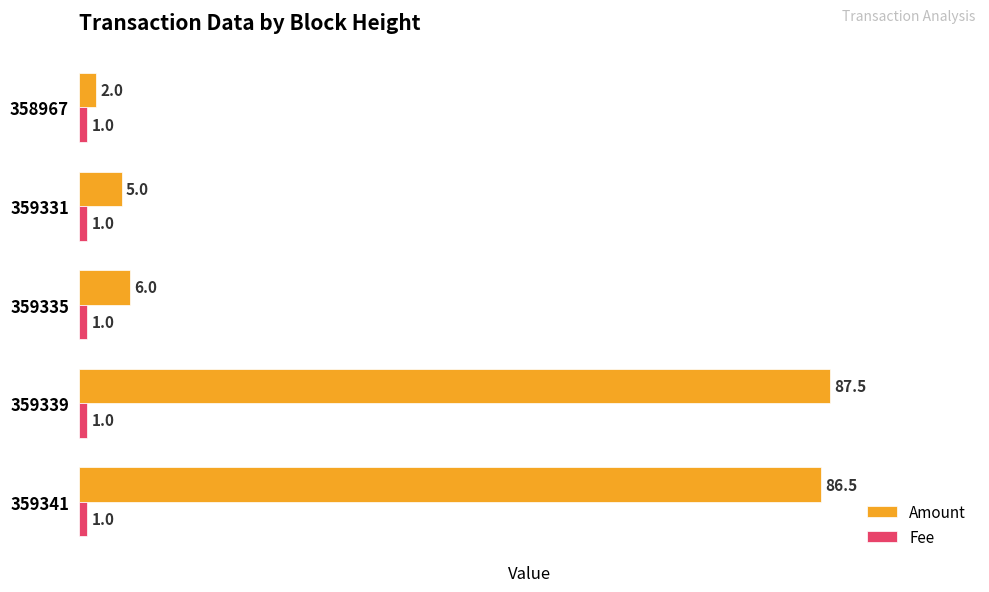

What is the sum of all Amount values?

187.0